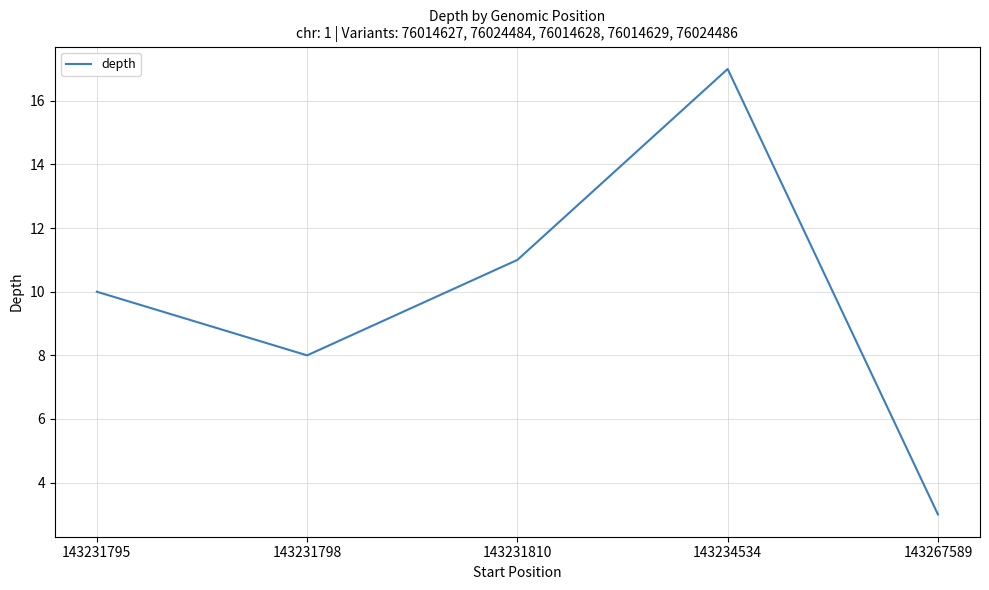

What value does the data have at 143234534, to the nearest 5?

15